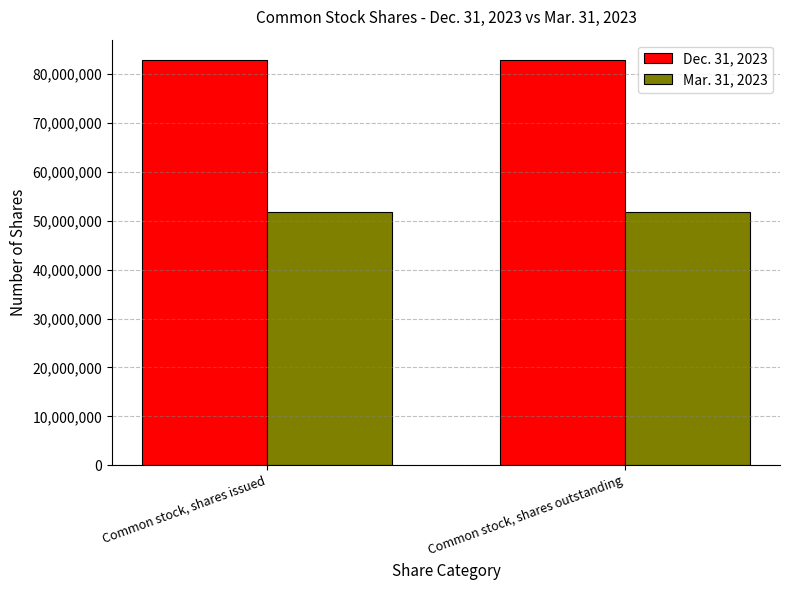

What position from the right is Common stock, shares issued?

2